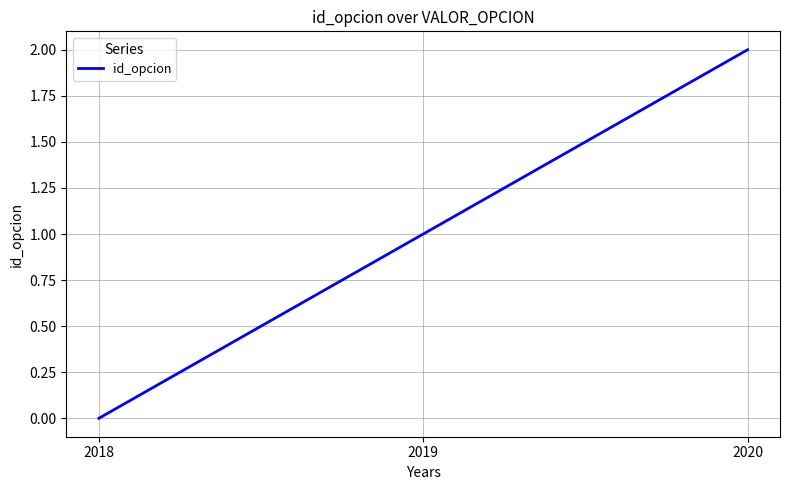

Where is the data nearest to the value 1?

2019